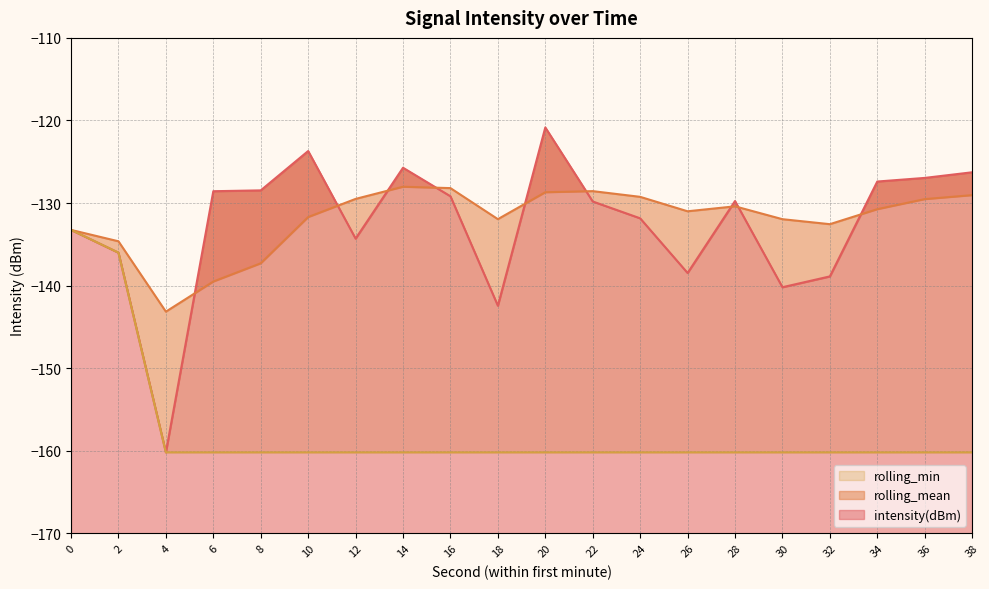

What is the average value of the rolling_mean series?

-132.0